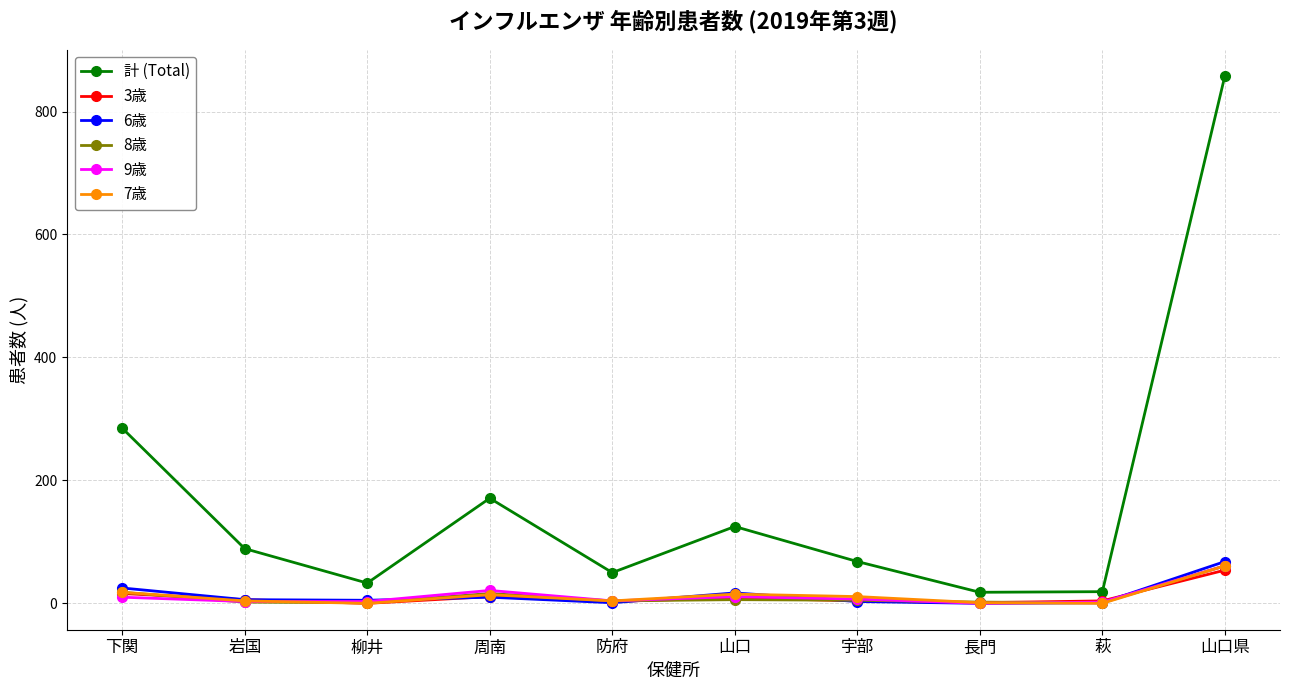

True or false: 9歳 has more than 1 interior local peaks.

True